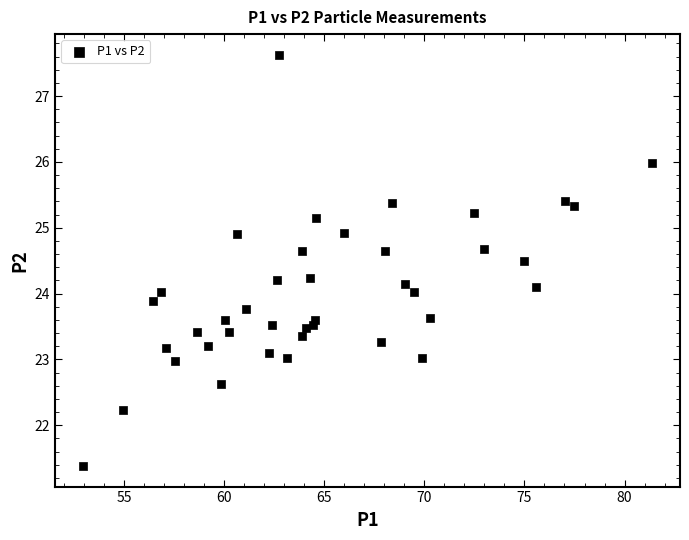

What is the range of X values (max minus min)?

28.4